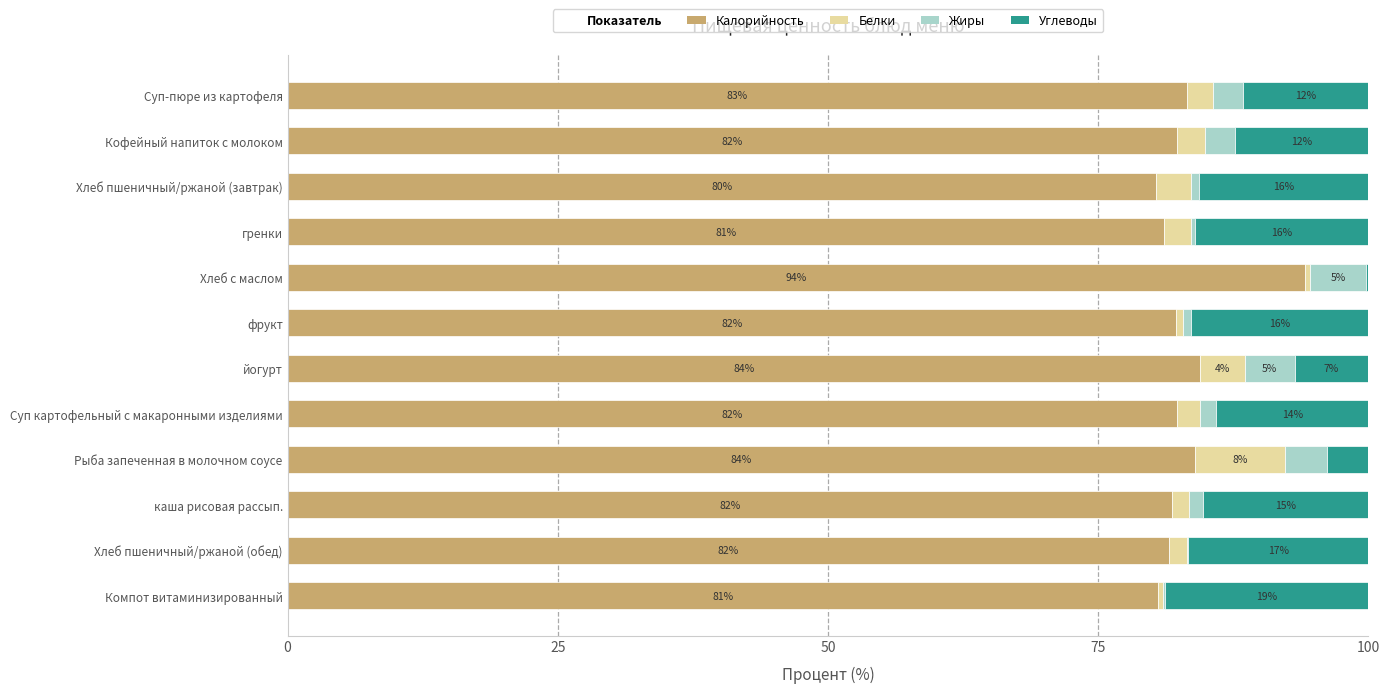

What is the total value across all series at Суп картофельный с макаронными изделиями?

100.0